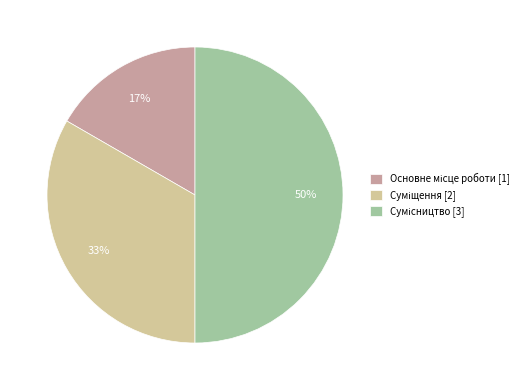

To the nearest percent, what is the difference between the largest and smallest slice percentages?

33%